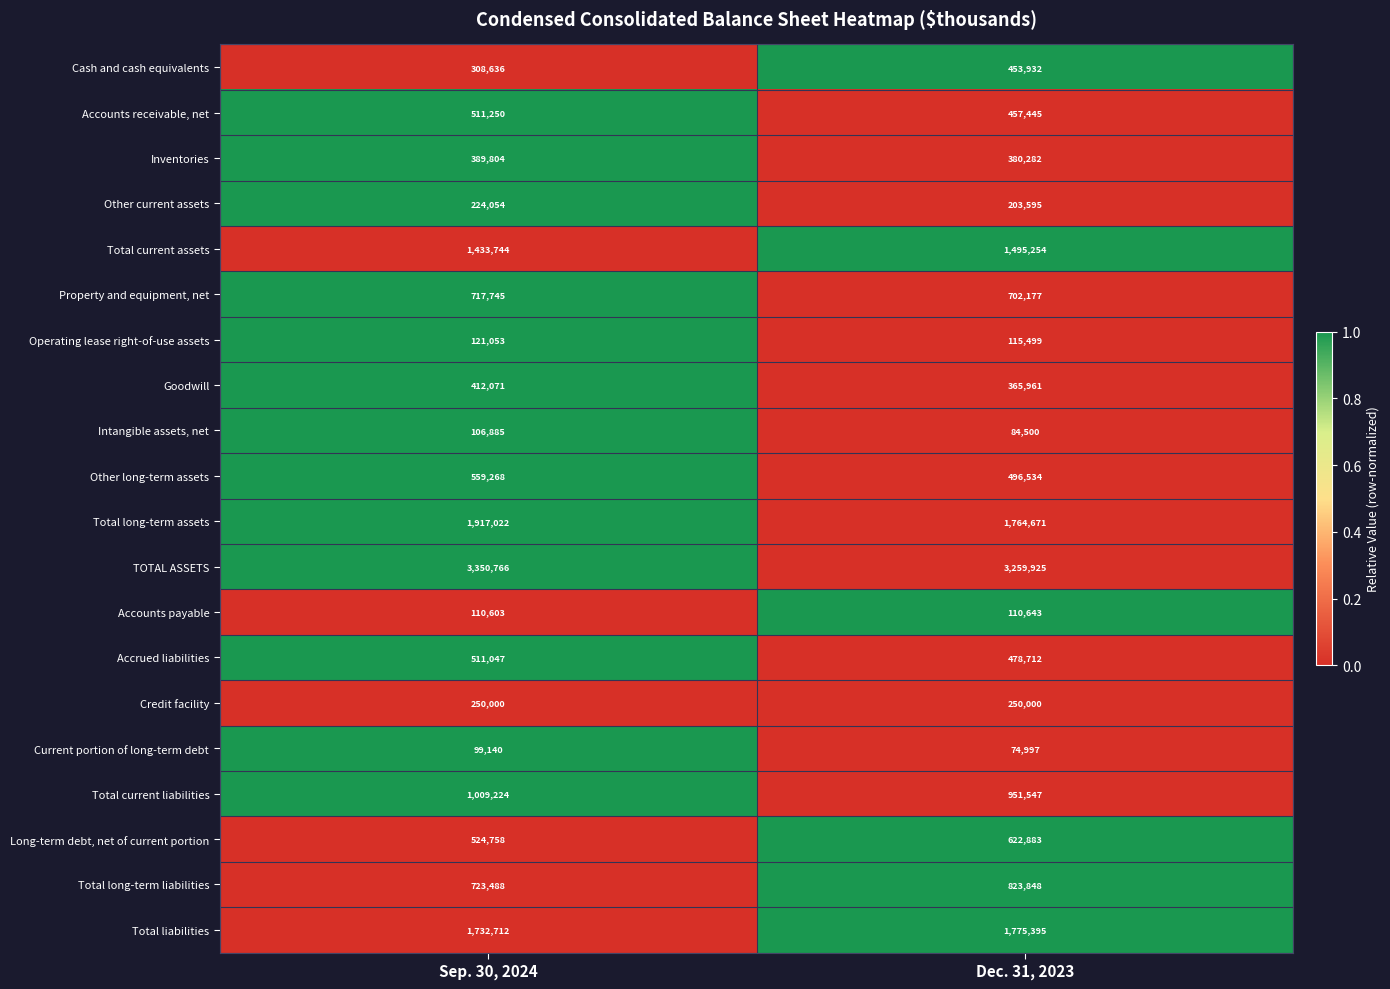

Rank the series by their maximum value, from lowest to highest.

Current portion of long-term debt, Intangible assets, net, Accounts payable, Operating lease right-of-use assets, Other current assets, Credit facility, Inventories, Goodwill, Cash and cash equivalents, Accrued liabilities, Accounts receivable, net, Other long-term assets, Long-term debt, net of current portion, Property and equipment, net, Total long-term liabilities, Total current liabilities, Total current assets, Total liabilities, Total long-term assets, TOTAL ASSETS